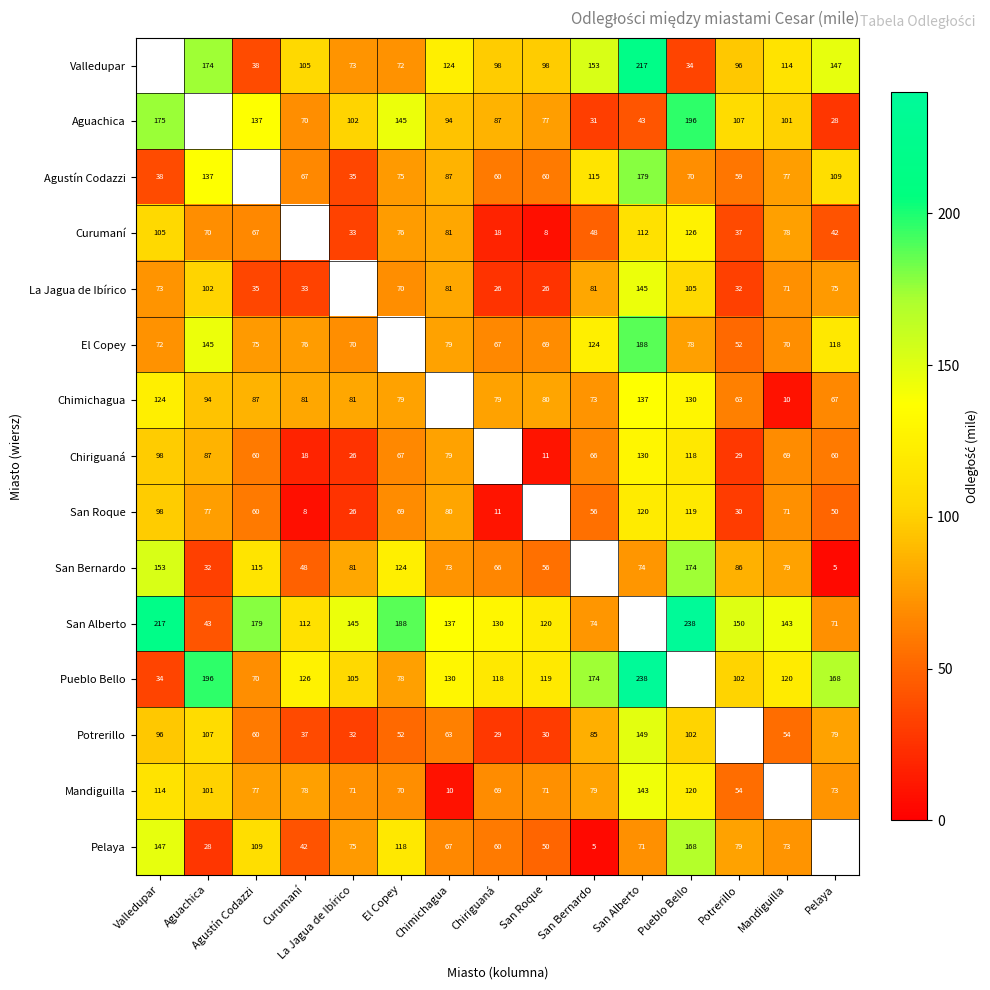

What is the spread (max minus min) of values at Chiriguaná?

119.0